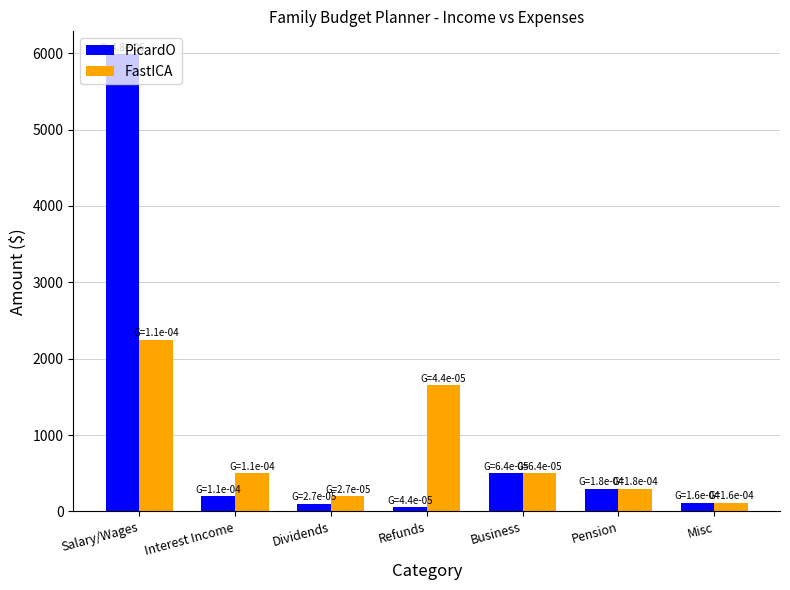

How many bars are there in total?

14